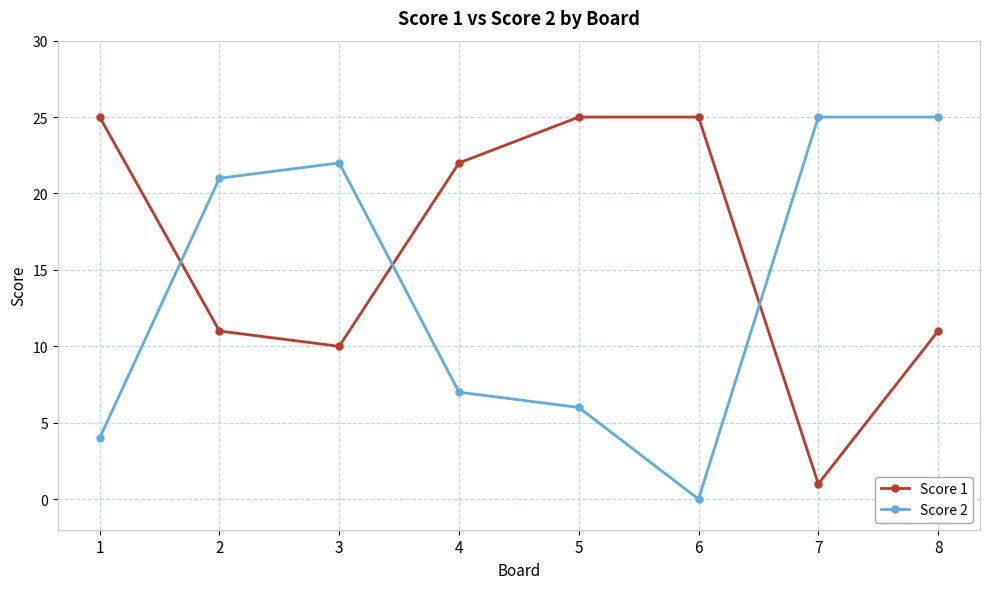

At how many categories does at least one series exceed 3?

8